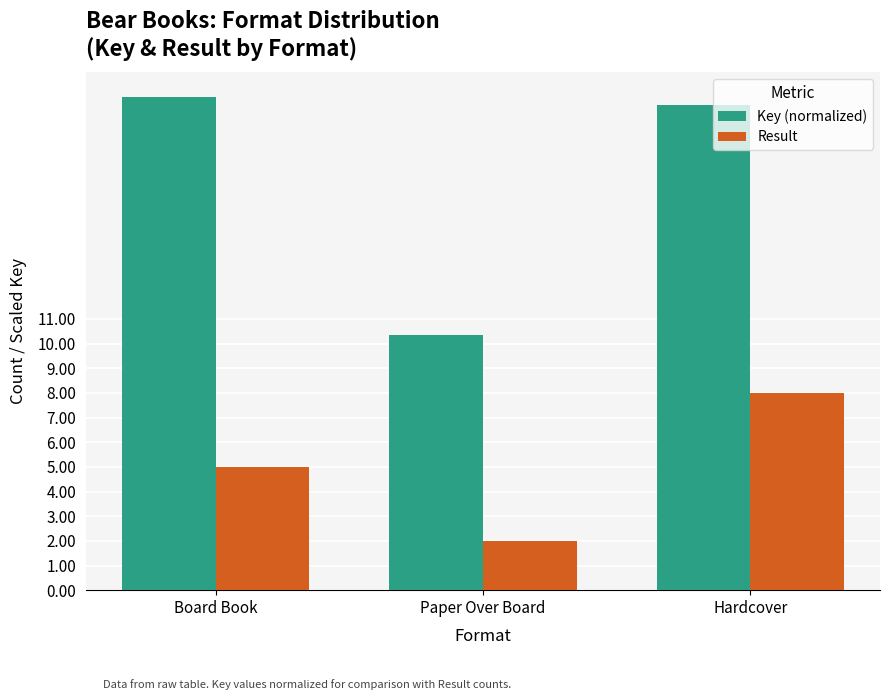

How many data points in Key (normalized) are above 19?

2